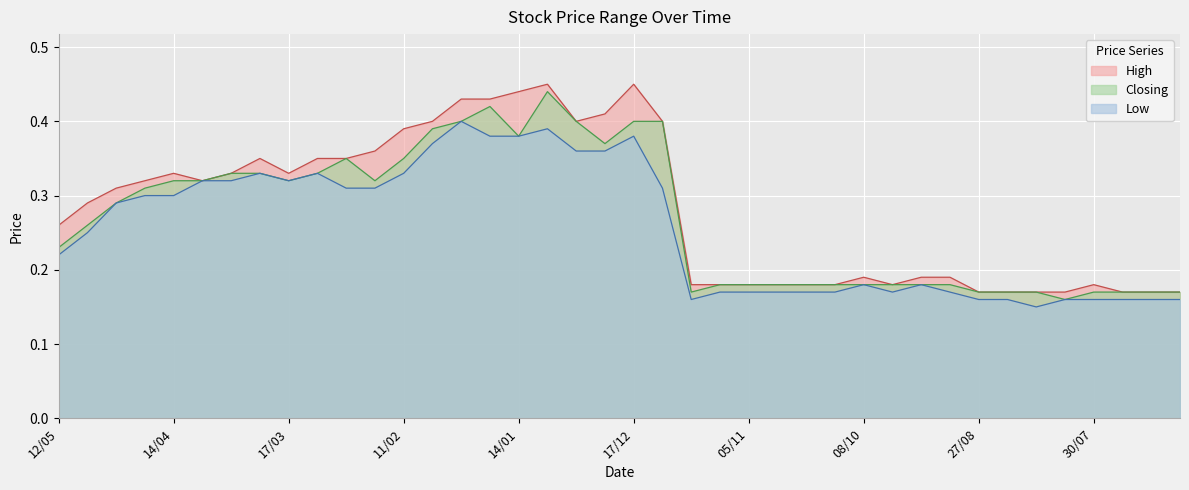

What is the label of the 25th point from the left?

05/11